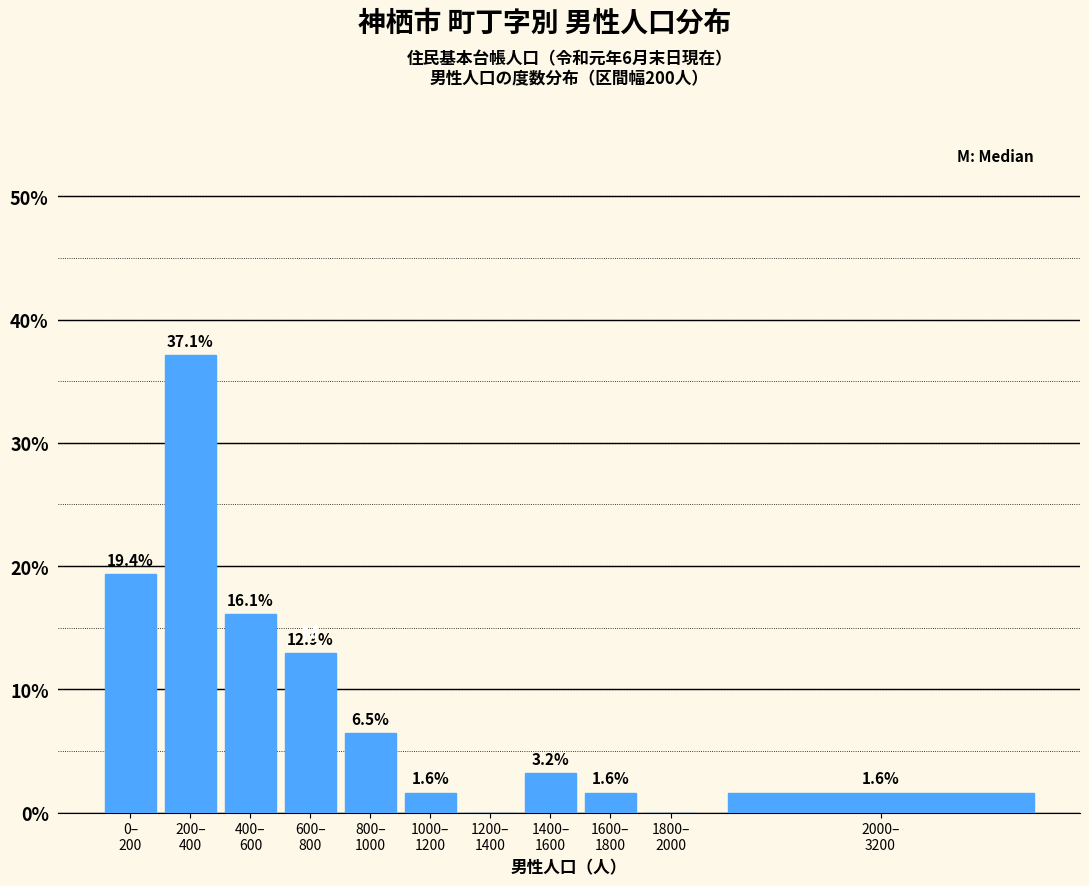

What is the sum of all values?

100.0